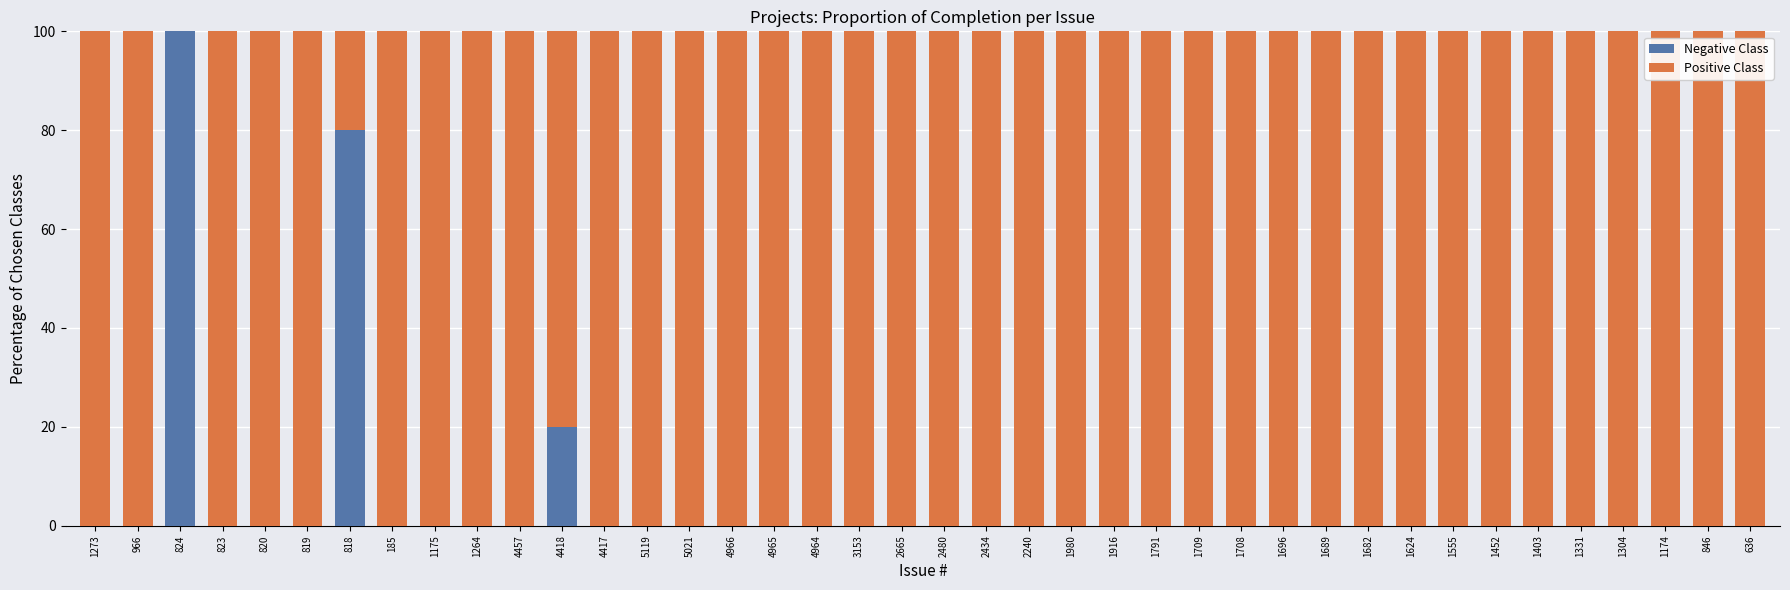

Which has a higher value, 1273 or 1175?

1273